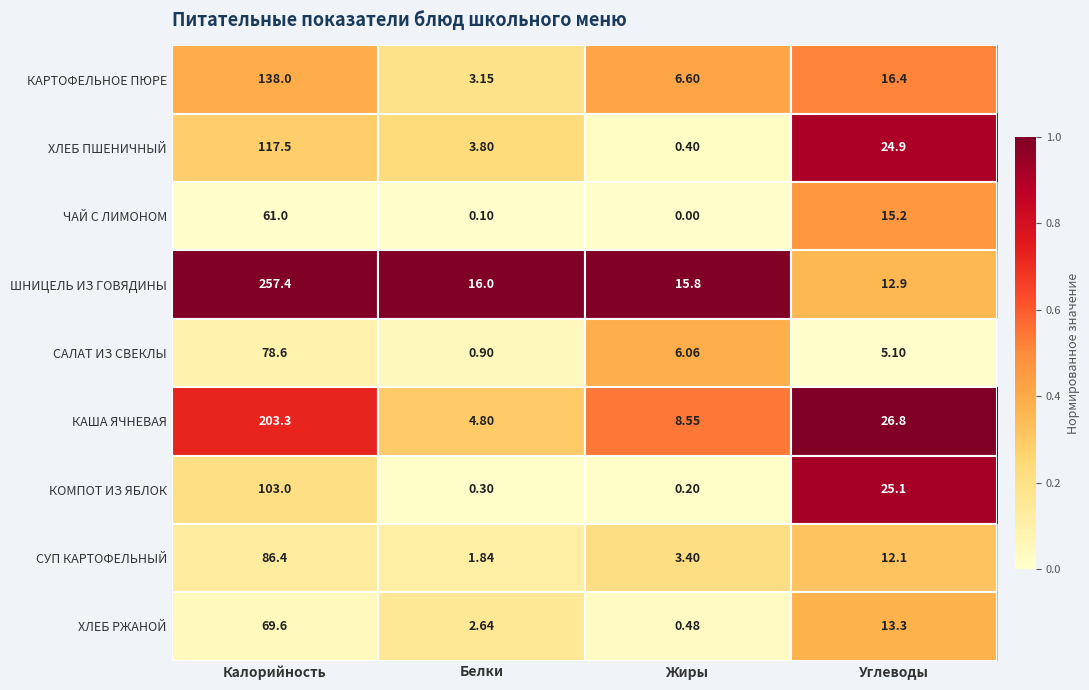

At how many categories does at least one series exceed 0?

4